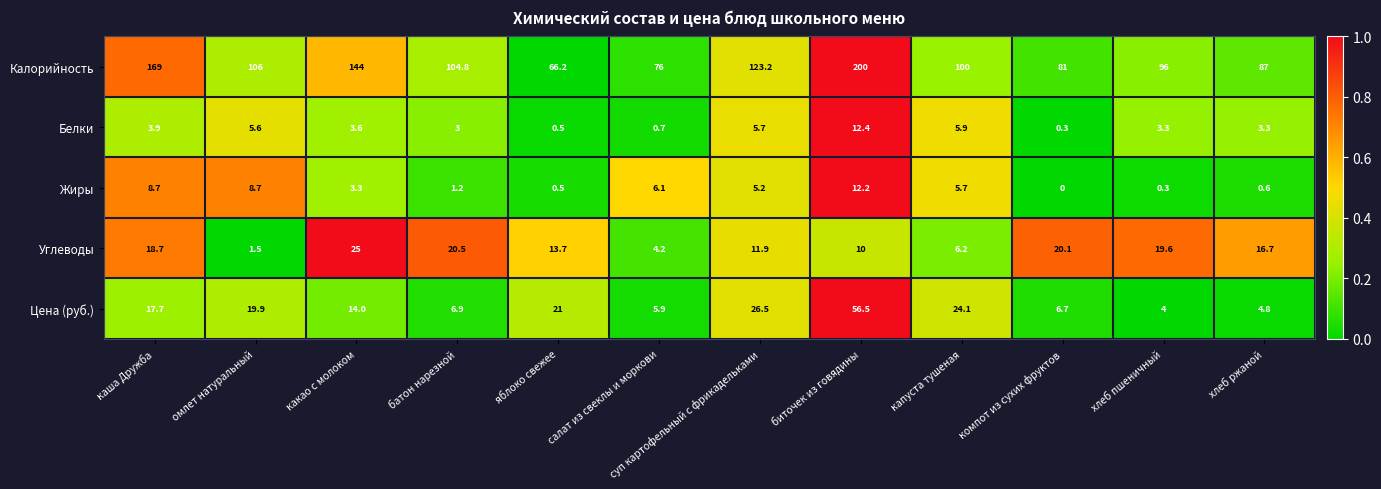

At how many categories does at least one series exceed 0?

12